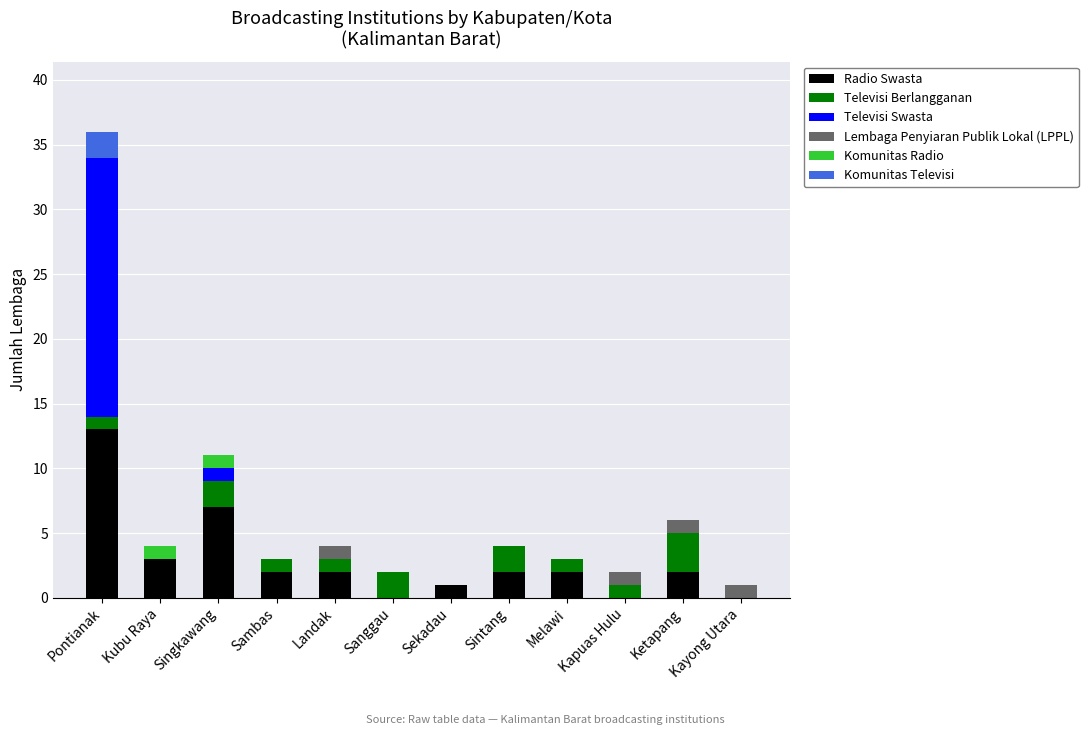

What is the total value across all series at Melawi?

3